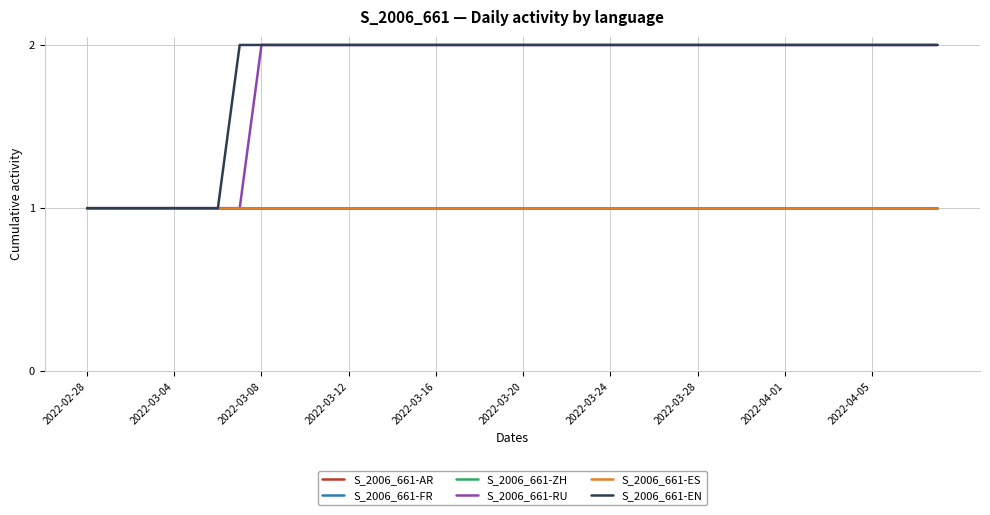

True or false: S_2006_661-AR and S_2006_661-EN intersect in this chart.

False